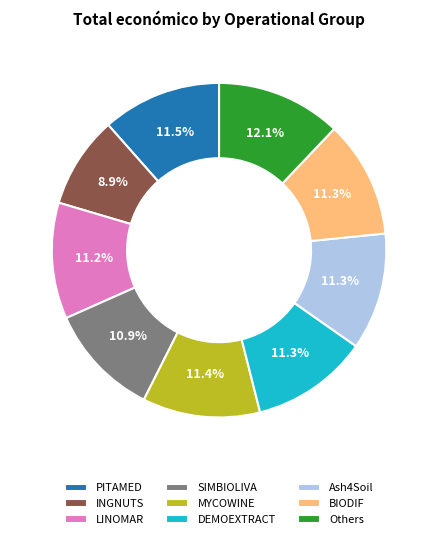

Is SIMBIOLIVA the majority of the pie?

No